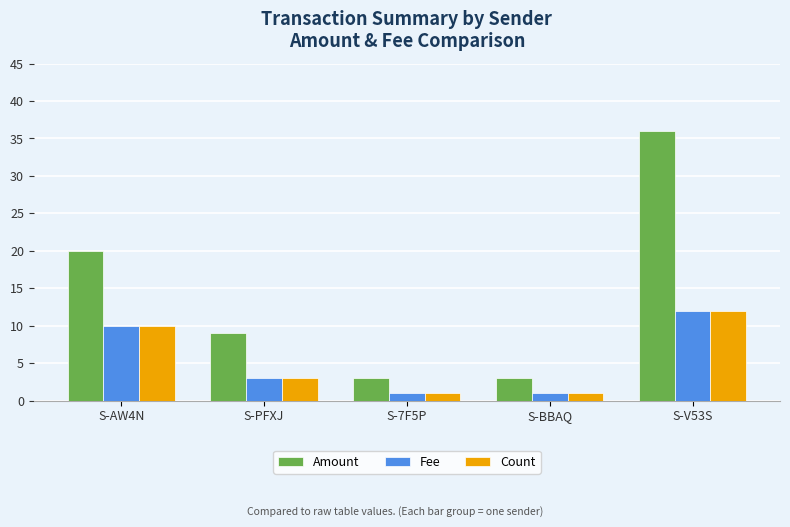

What is the total value across all series at S-AW4N?

40